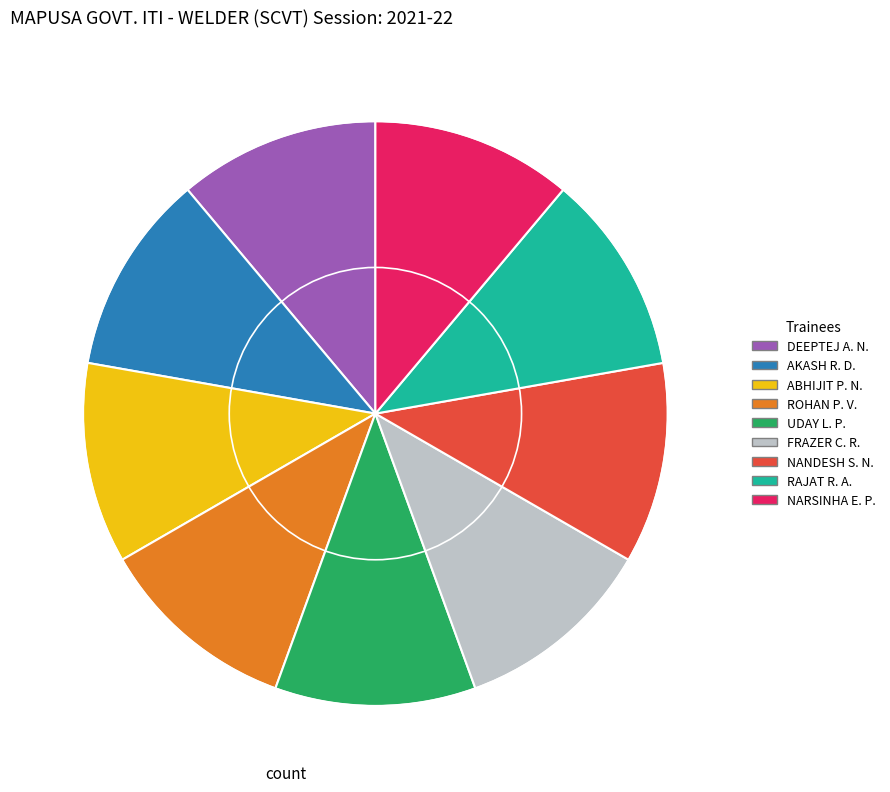

Is there any slice that represents more than half of the pie?

No